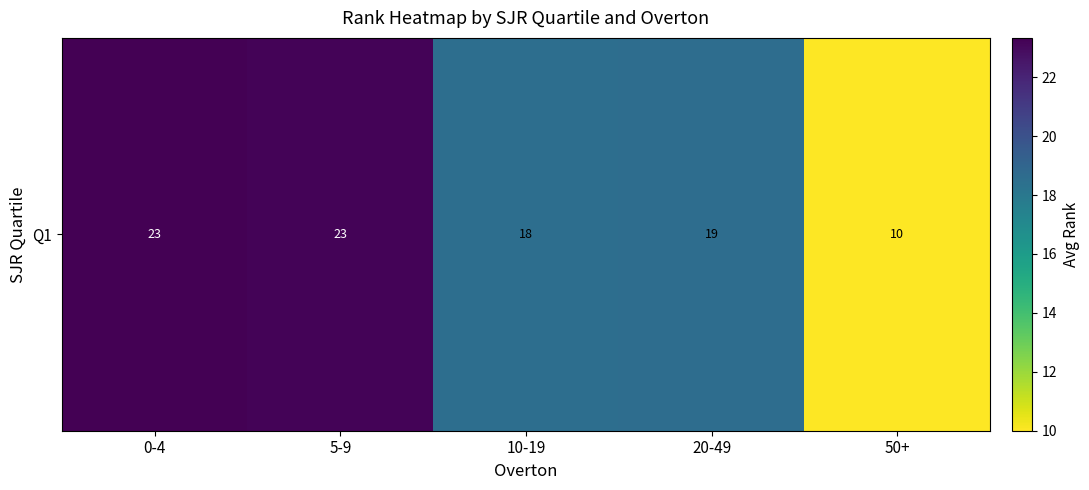

Rank the categories by value from highest to lowest.

0-4, 5-9, 20-49, 10-19, 50+